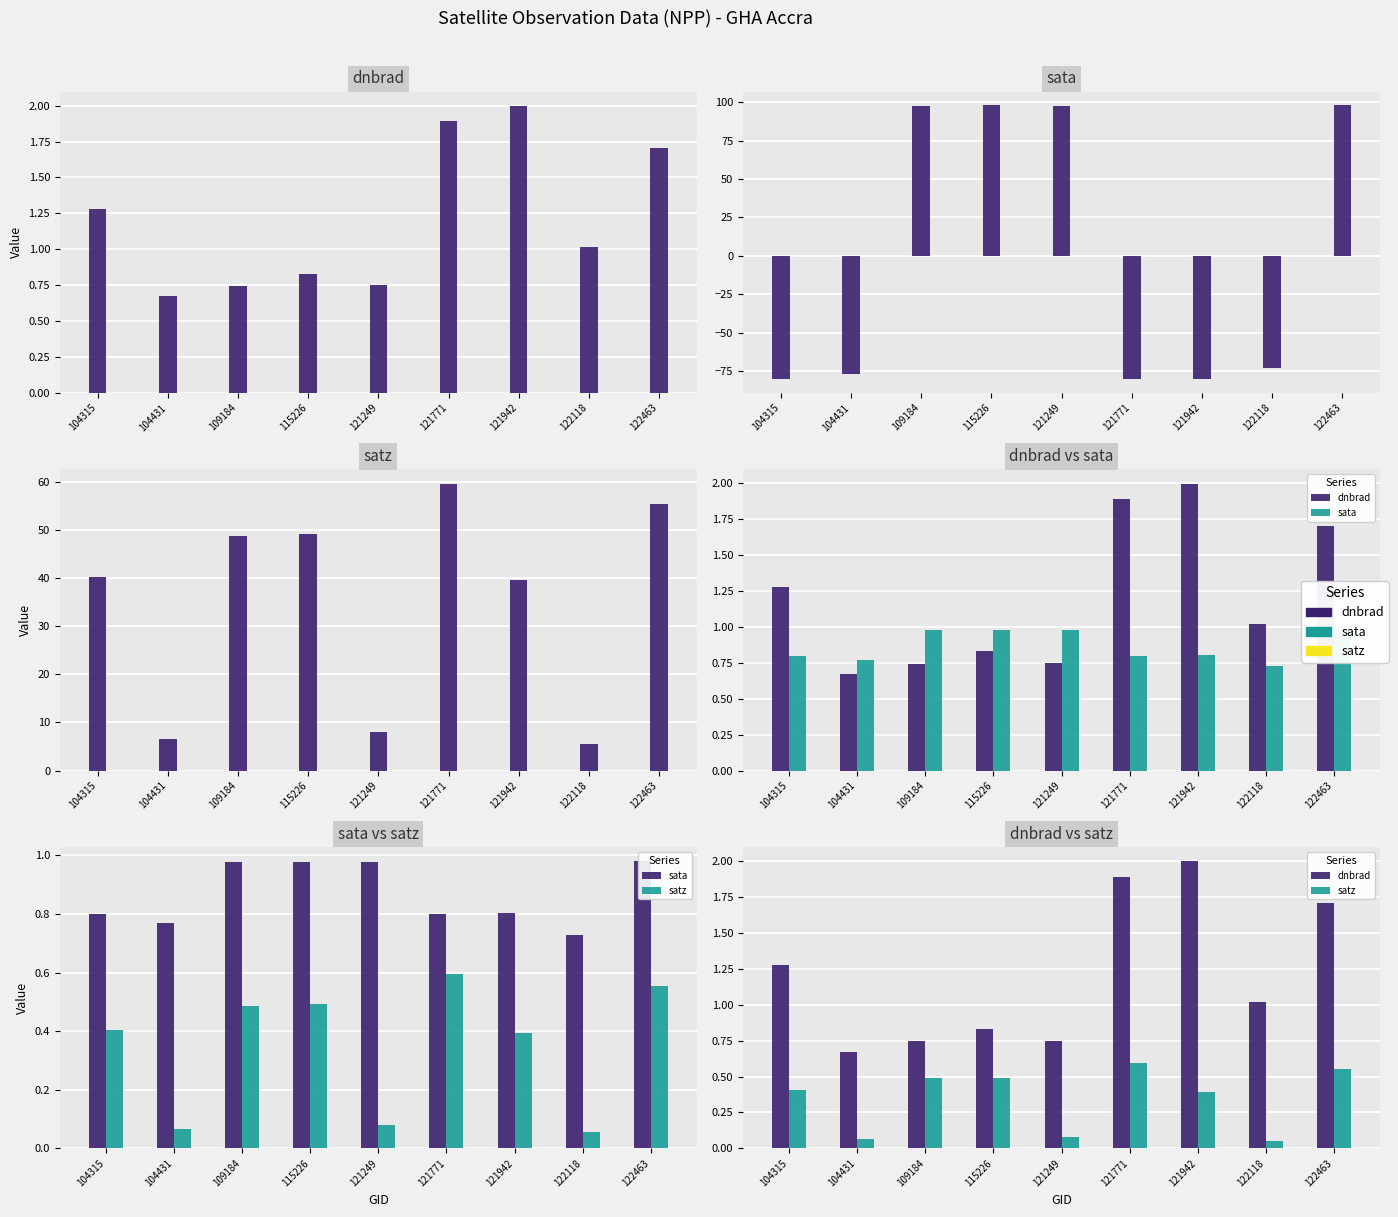

How many groups of bars are there?

9